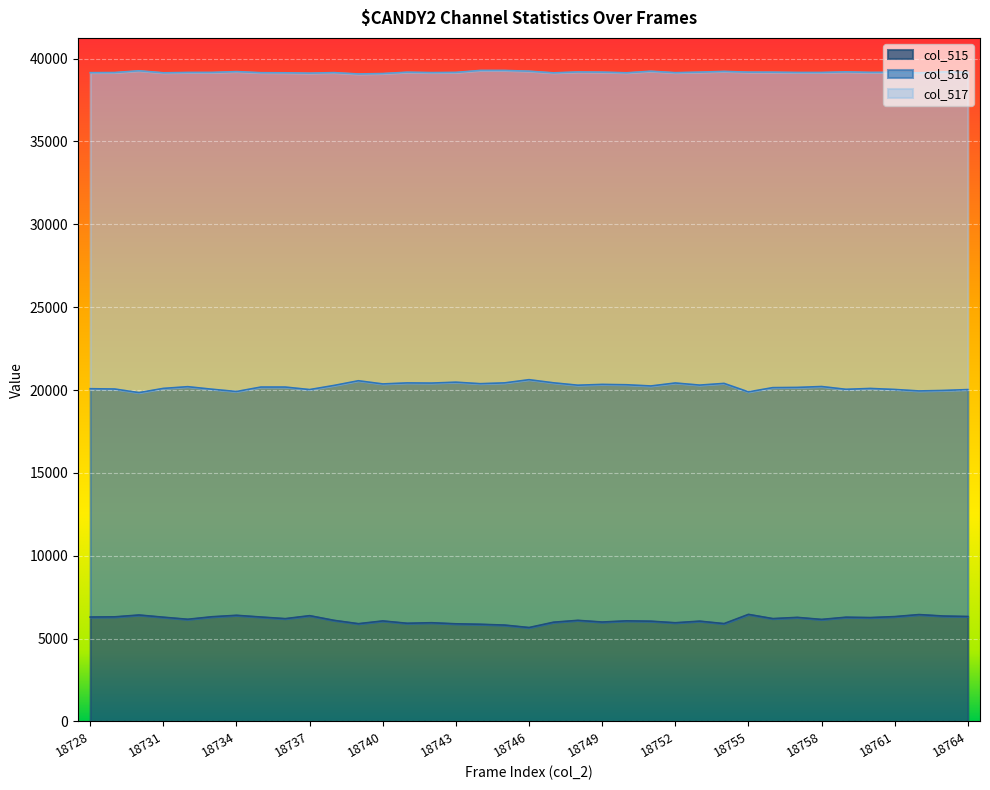

How many series are shown in this chart?

3